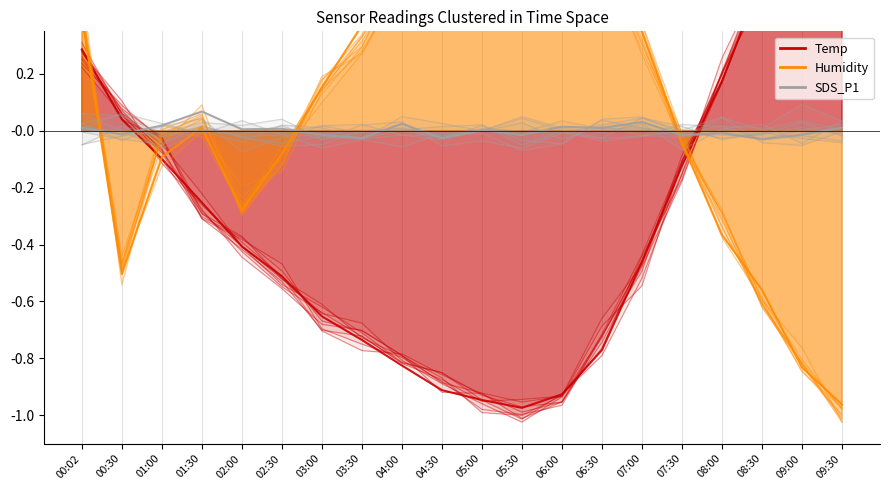

What is the total value across all series at 06:00?

-0.1